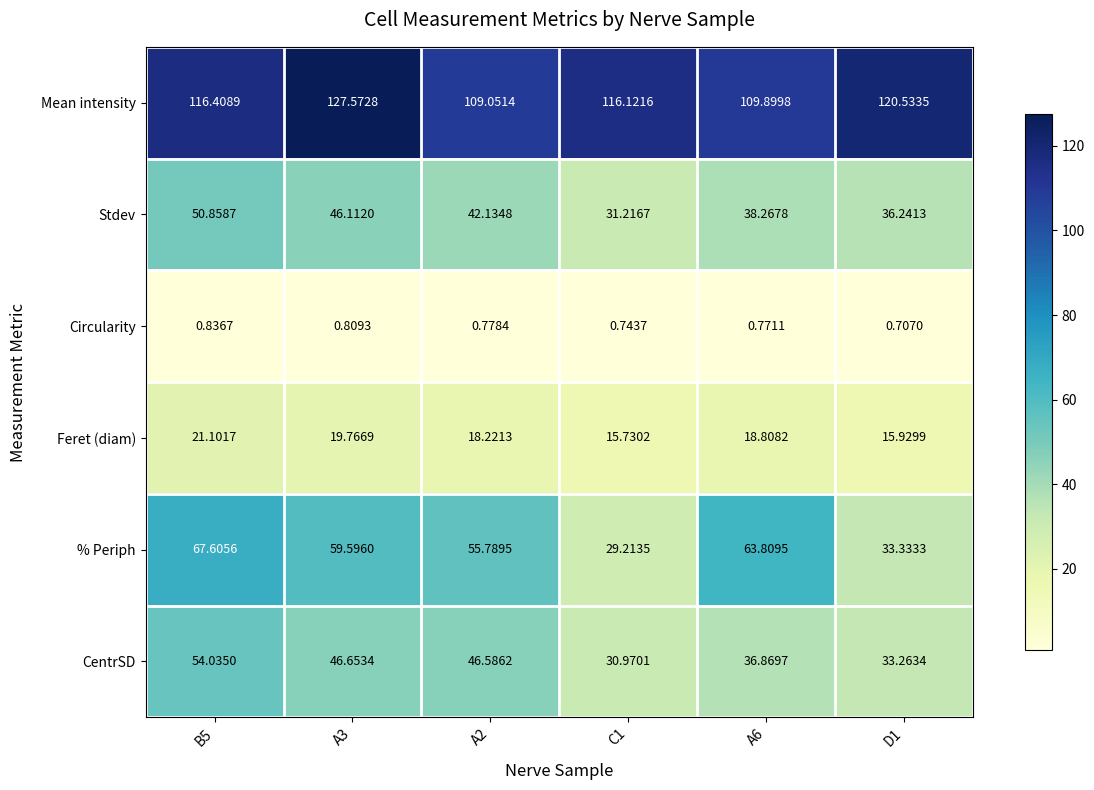

Which series changed the most between B5 and C1?

% Periph